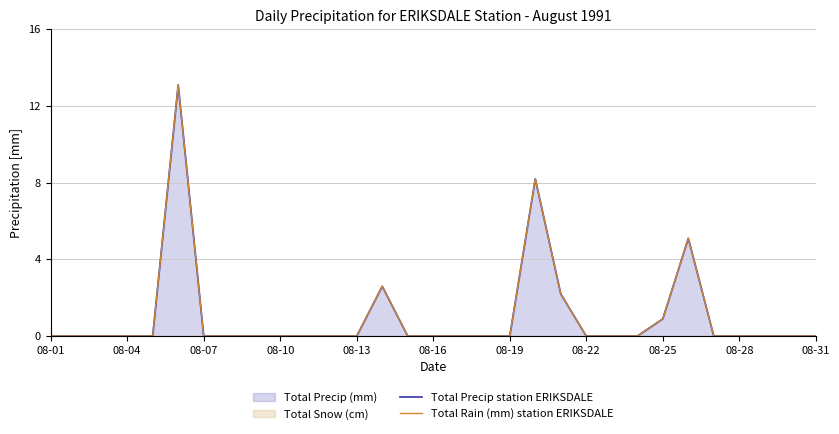

The value of Total Precip station ERIKSDALE at 08-04 is -7.2. True or false?

False